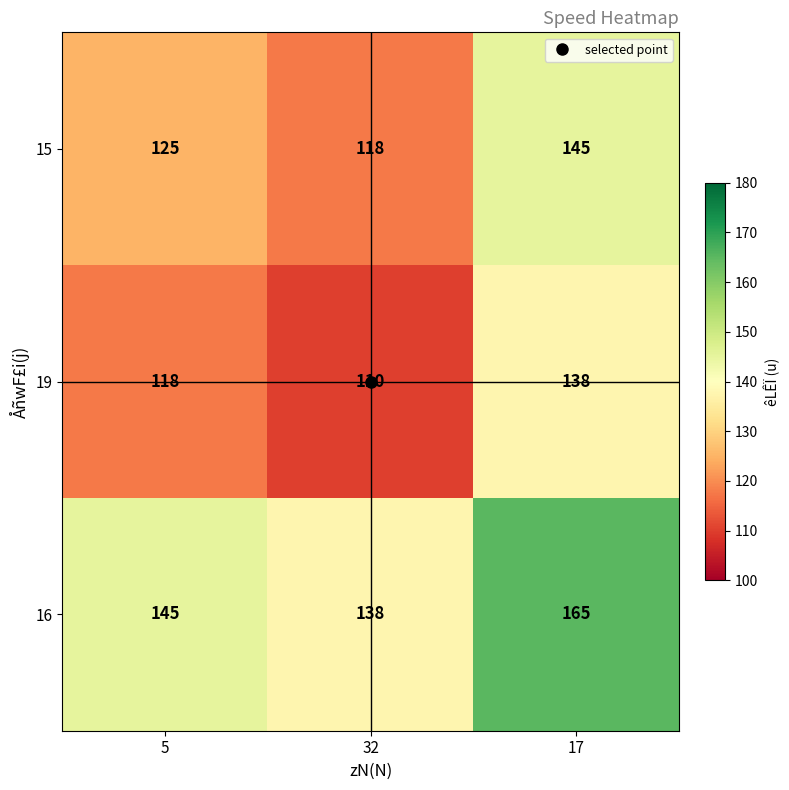

What is the total value across all series at 32?

366